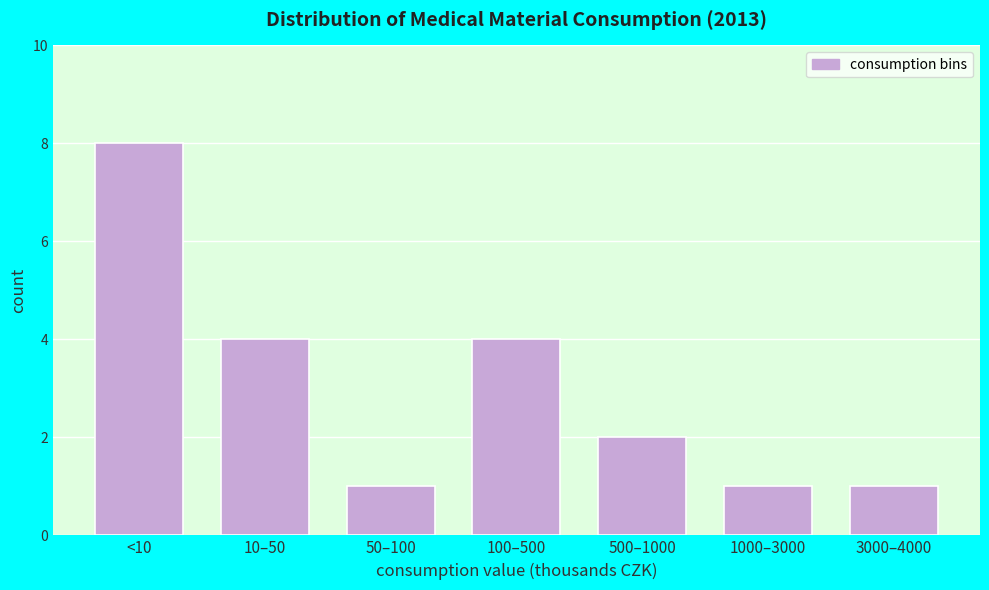

Reading right to left, list all the values displayed in this chart.

3000–4000=1	1000–3000=1	500–1000=2	100–500=4	50–100=1	10–50=4	<10=8